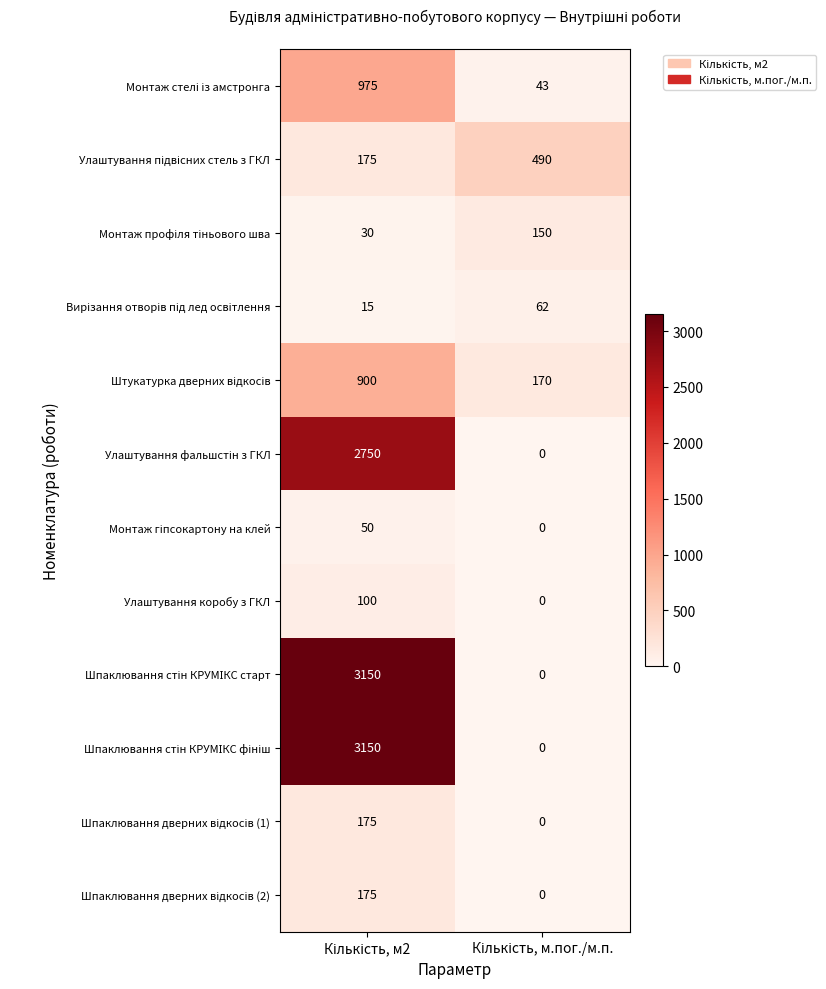

What is the sum of all Улаштування коробу з ГКЛ values?

100